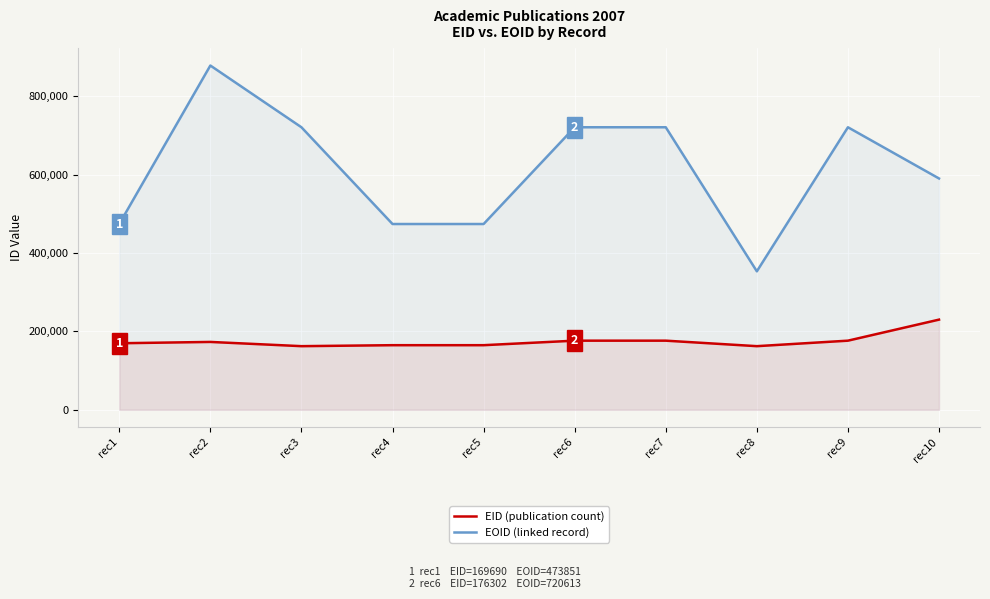

How many values in the EOID (linked record) series are below 720610?

5